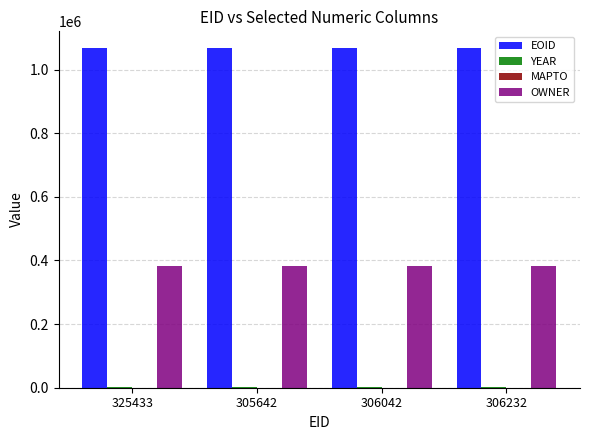

Which series has the largest total across all categories?

EOID